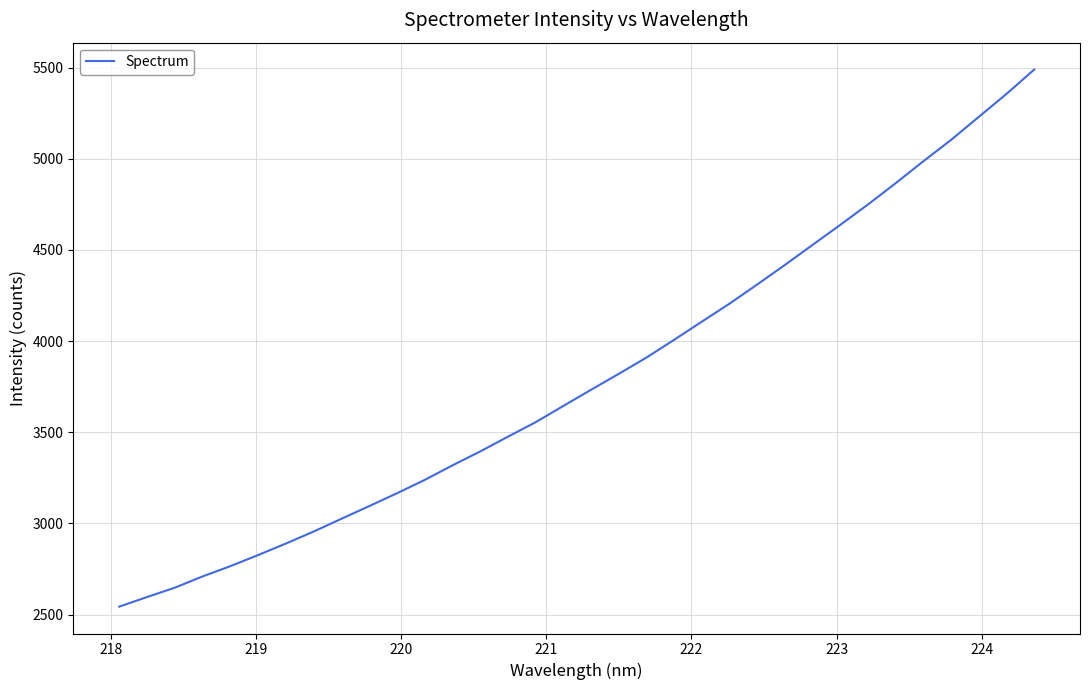

What is the maximum value shown in the chart?

5489.8